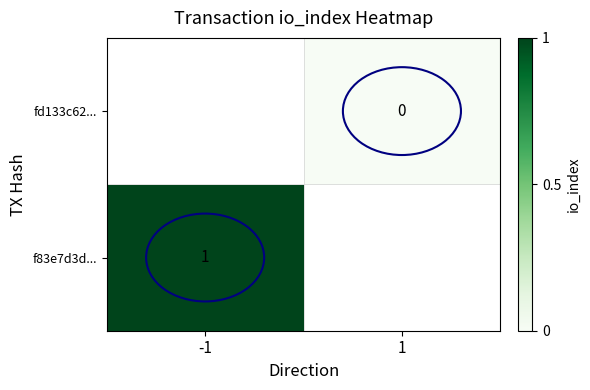

Which has a higher value, 1 or -1?

-1